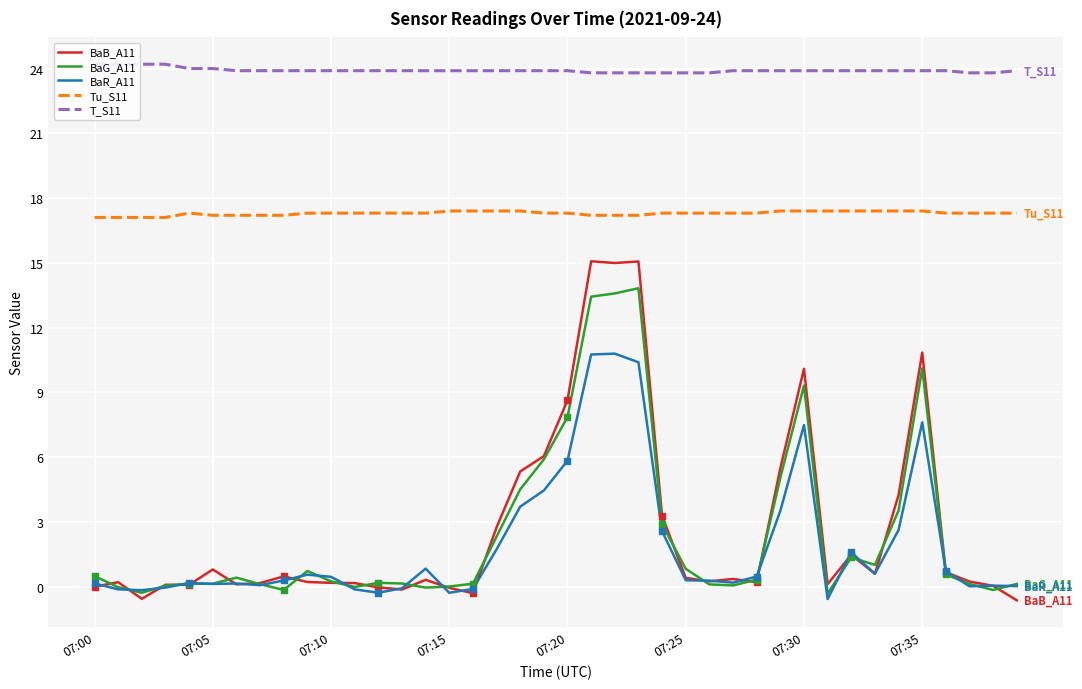

Which series has the largest total across all categories?

T_S11